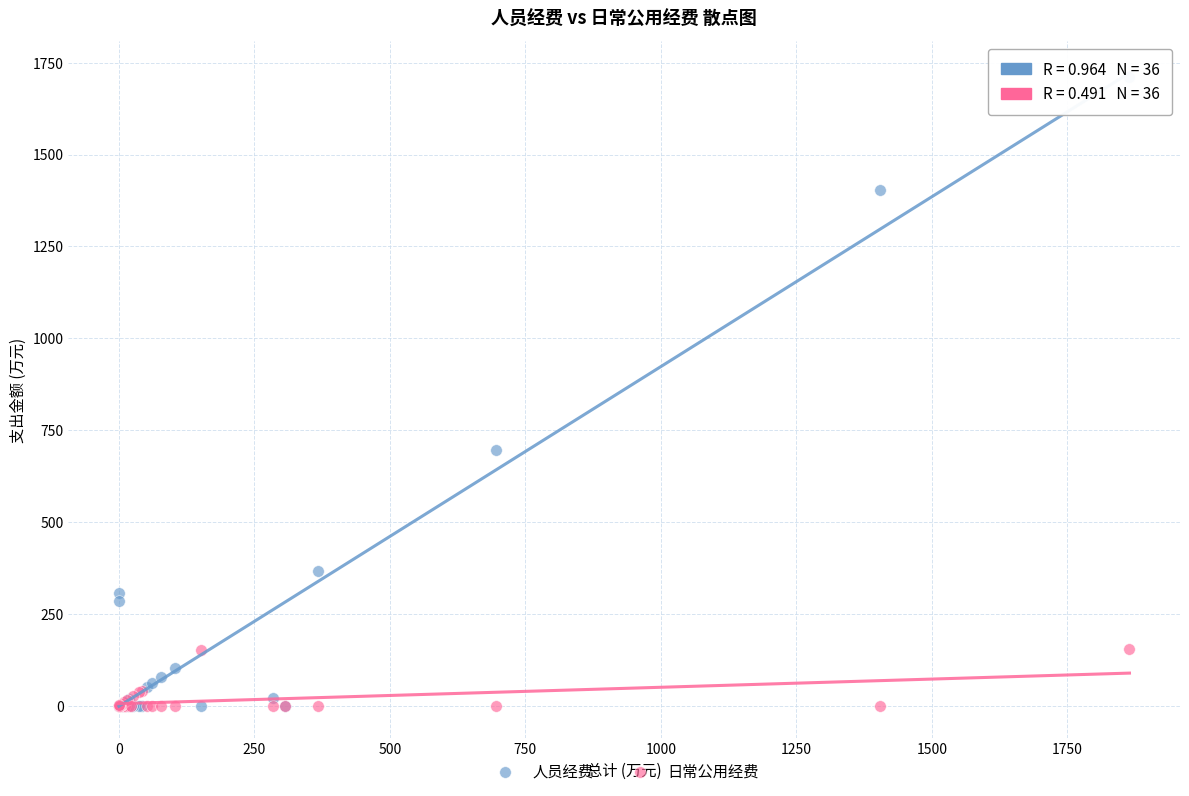

What is the X range (max minus min) for the scatter plot?

1864.6